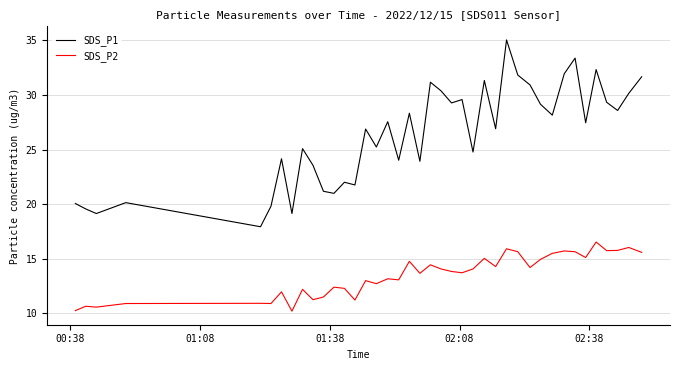

Which series has the largest range (max minus min)?

SDS_P1